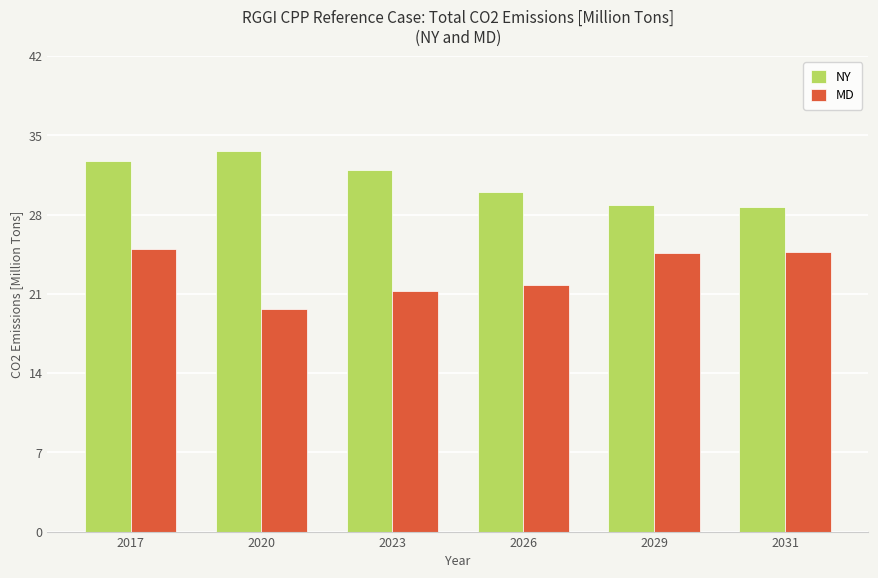

True or false: MD has a value of 25.0 at 2017.

True